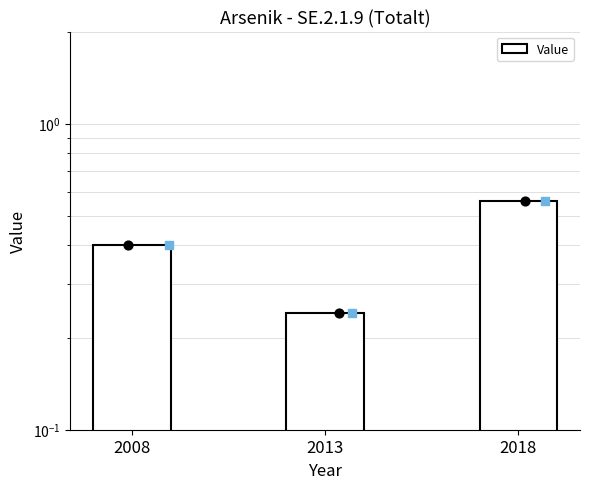

Which has a higher value, 2013 or 2008?

2008